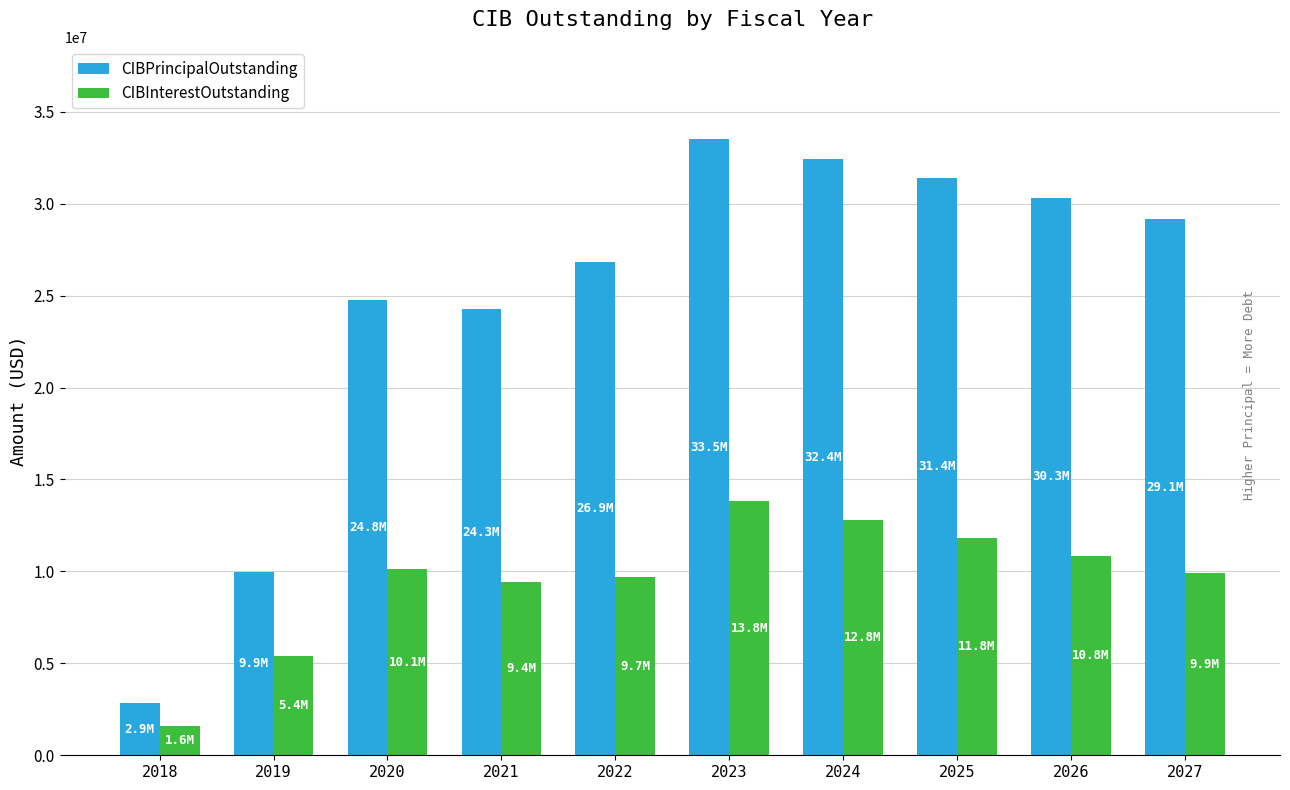

Which series has the largest total across all categories?

CIBPrincipalOutstanding